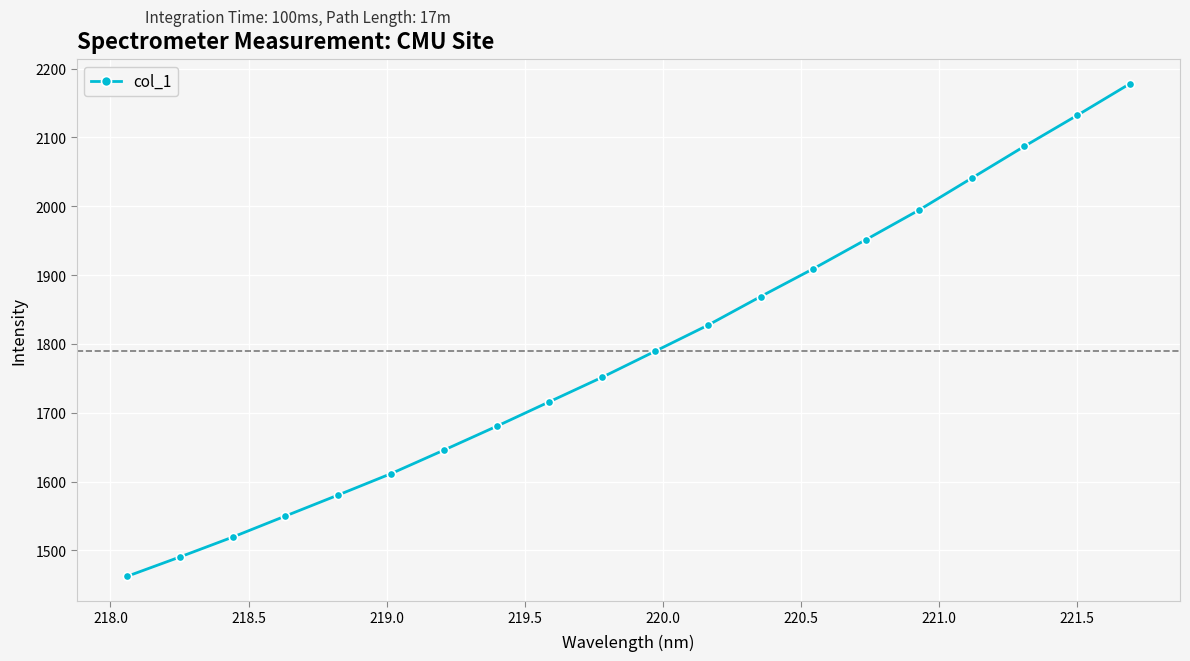

What is the value of the 10th point from the left?

1751.5